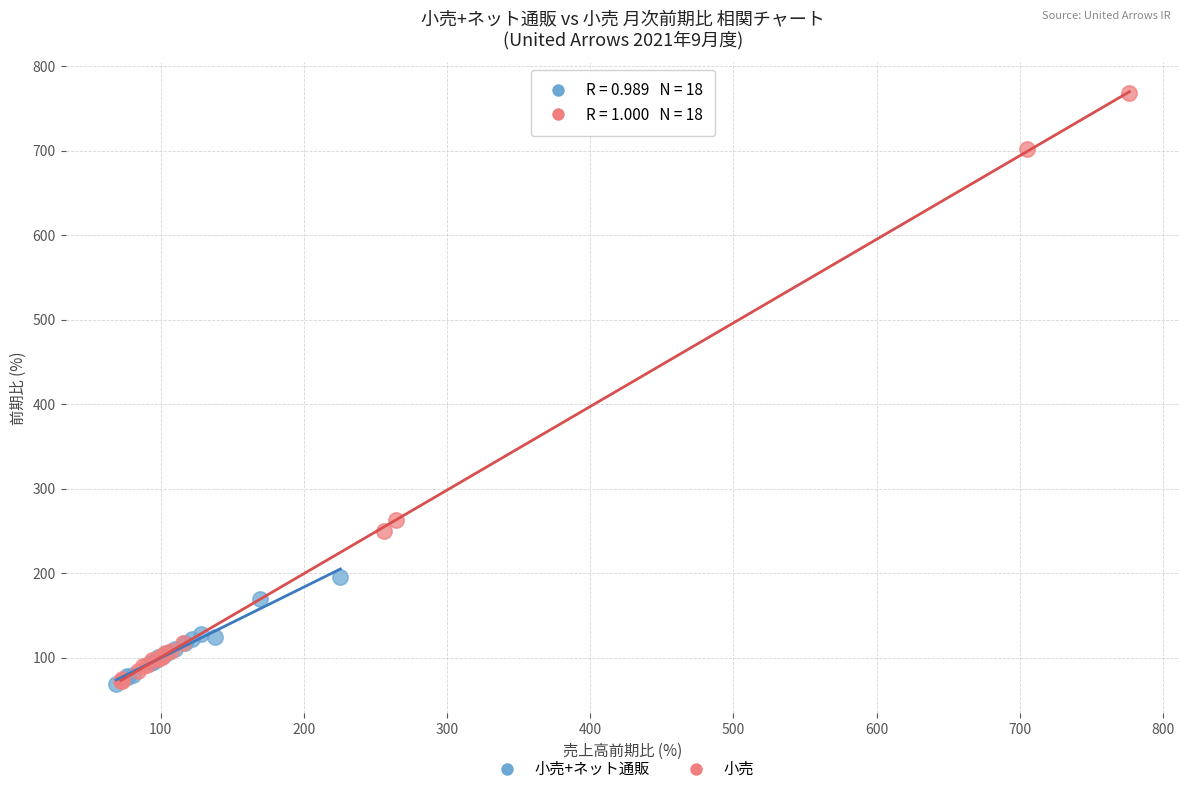

Which series reaches the maximum Y coordinate?

小売